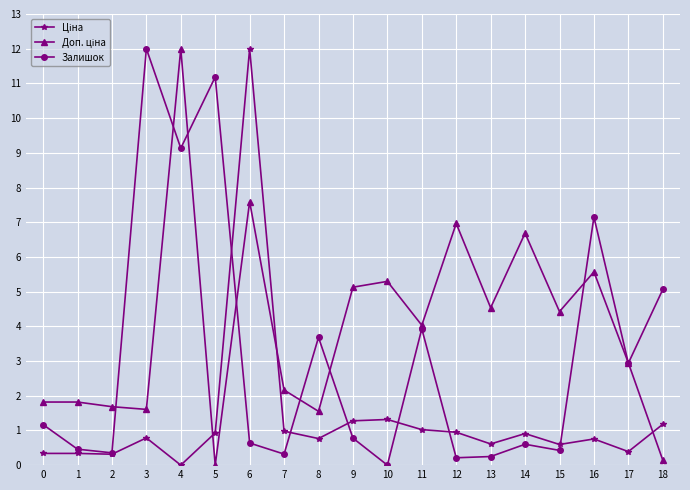

Where is the first local maximum for Залишок?

3